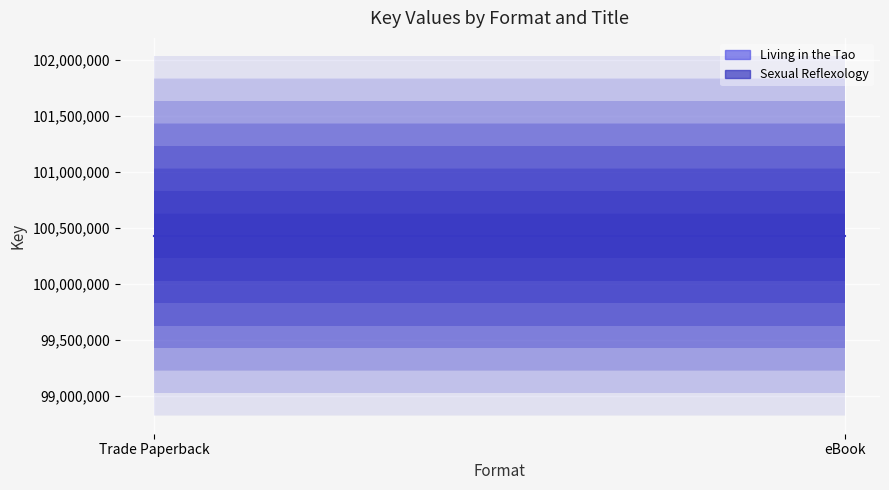

What is the label of the 2nd point from the right?

Trade Paperback